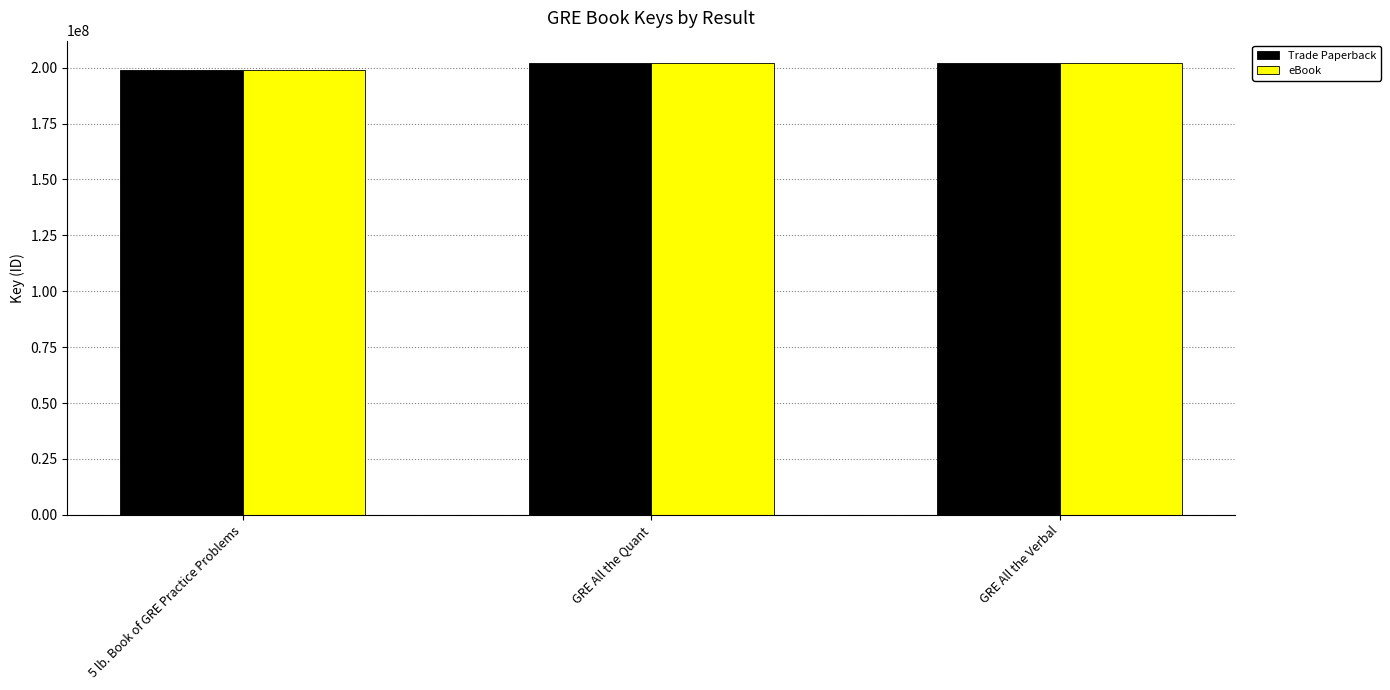

What is the total value across all series at 5 lb. Book of GRE Practice Problems?

397920162